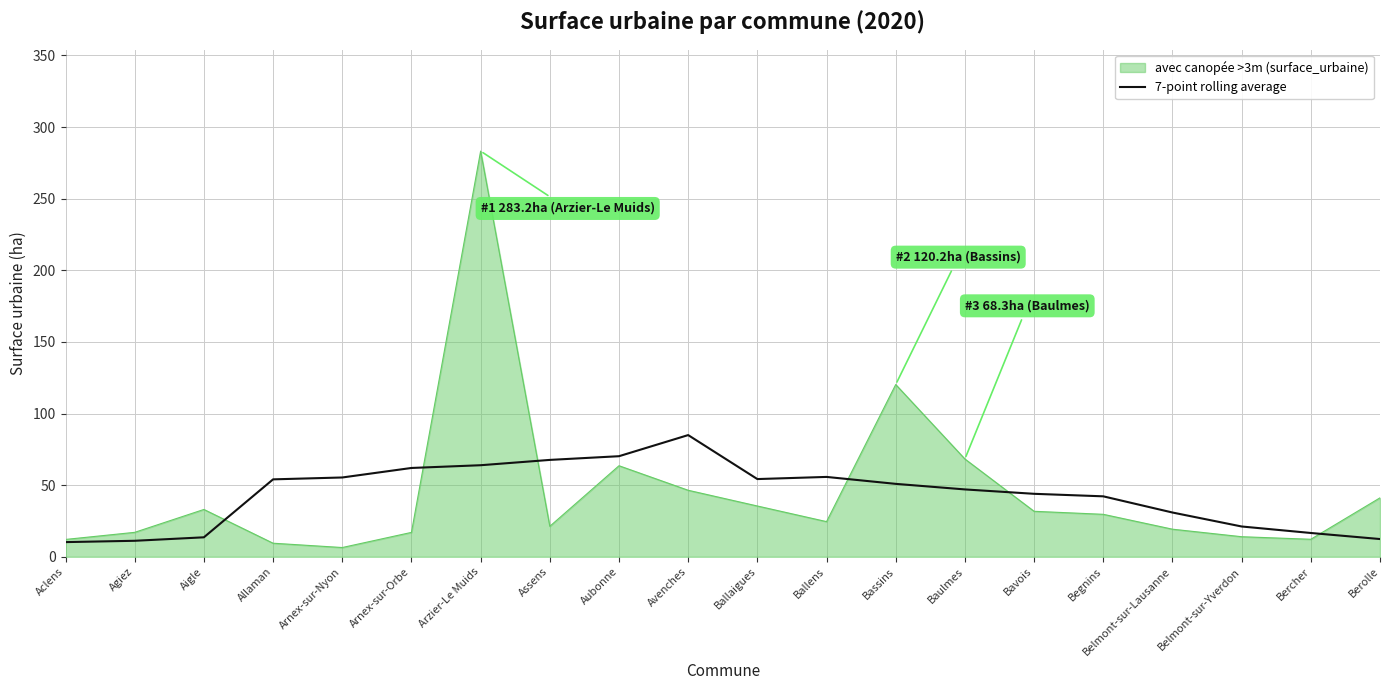

Which label corresponds to the largest value in the chart?

Arzier-Le Muids